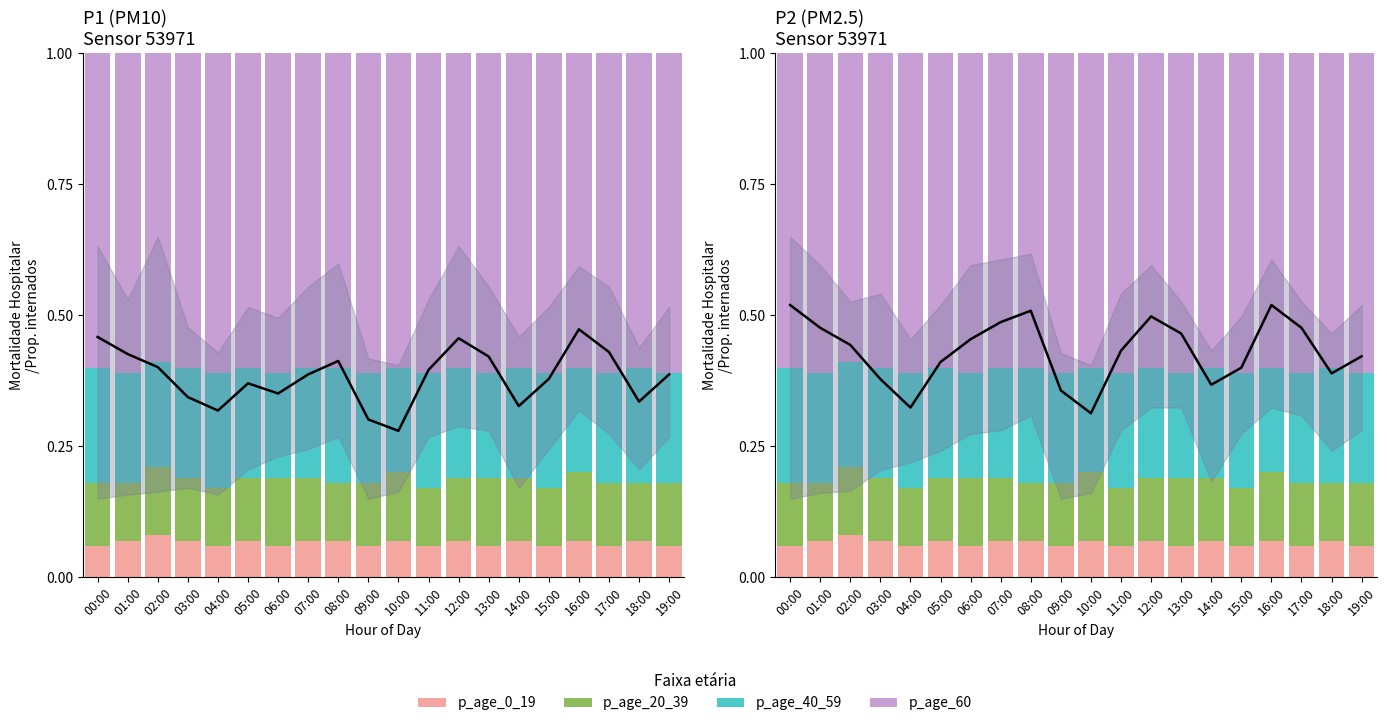

What is the label of the 14th bar from the right?

06:00